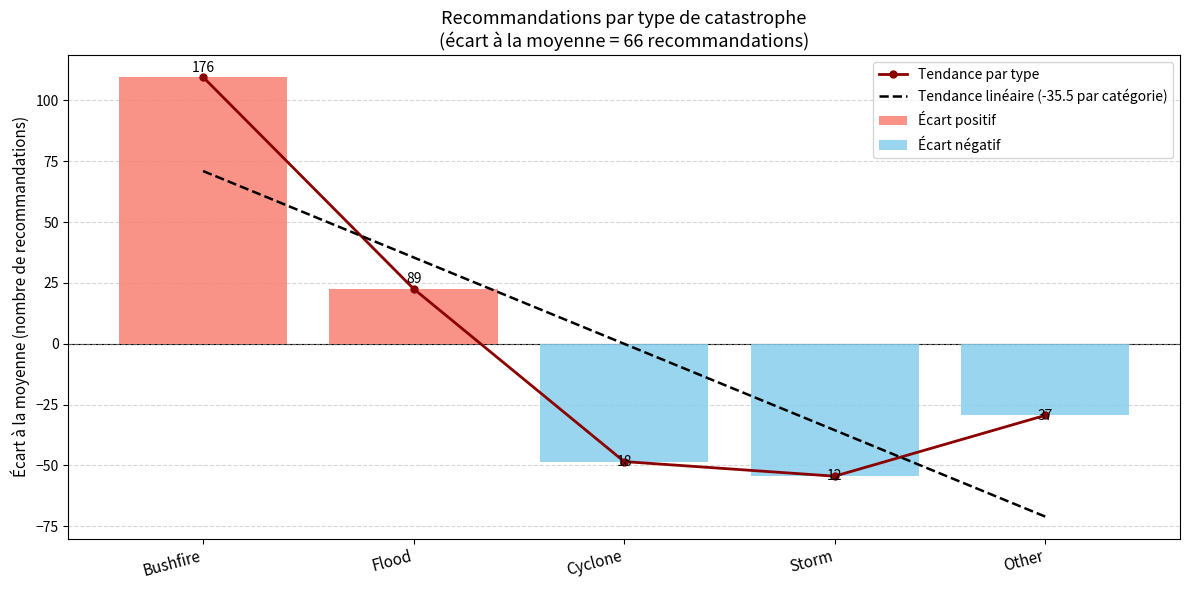

Is it true that Tendance par type equals -54.4 at Storm?

True